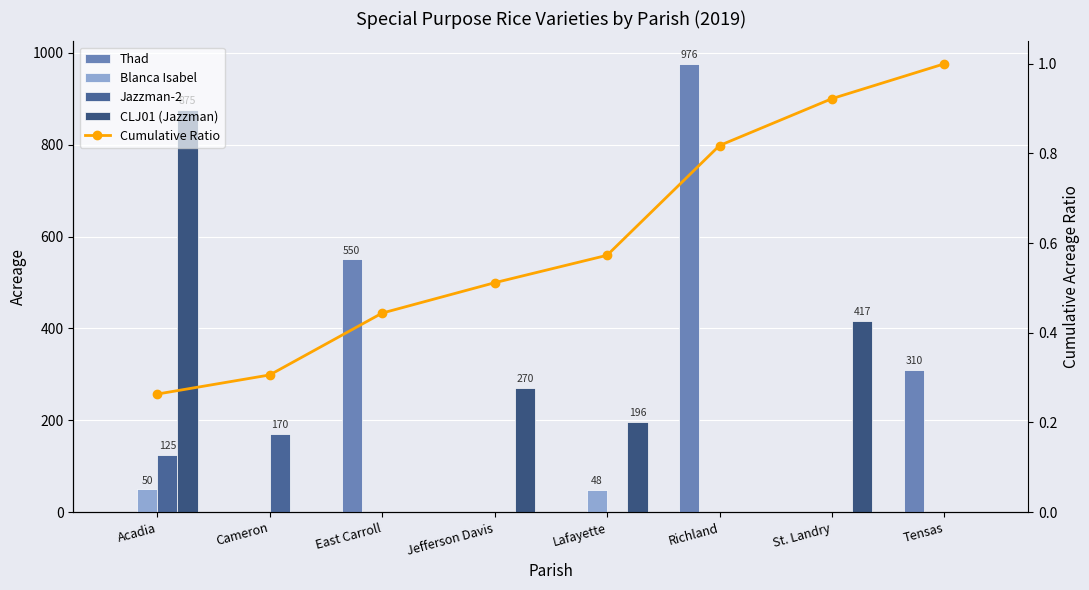

Is the value of Blanca Isabel at Cameron greater than the value of Jazzman-2 at Acadia?

No